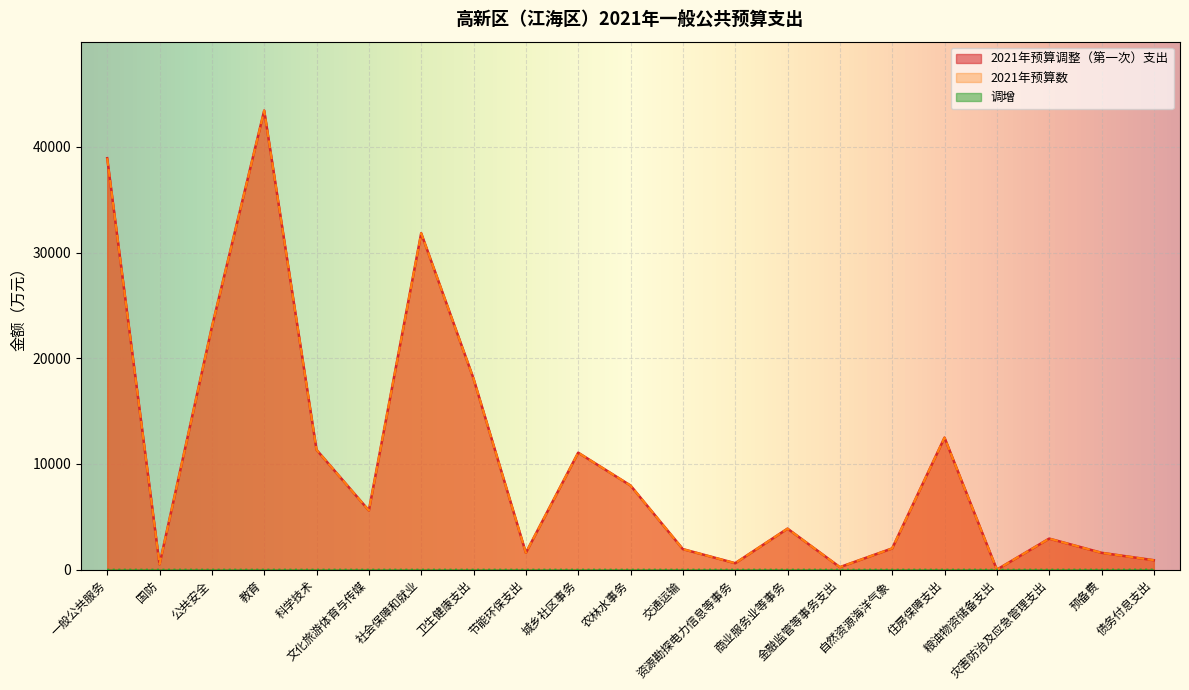

What are all the series names shown in the legend?

2021年预算调整（第一次）支出, 2021年预算数, 调增